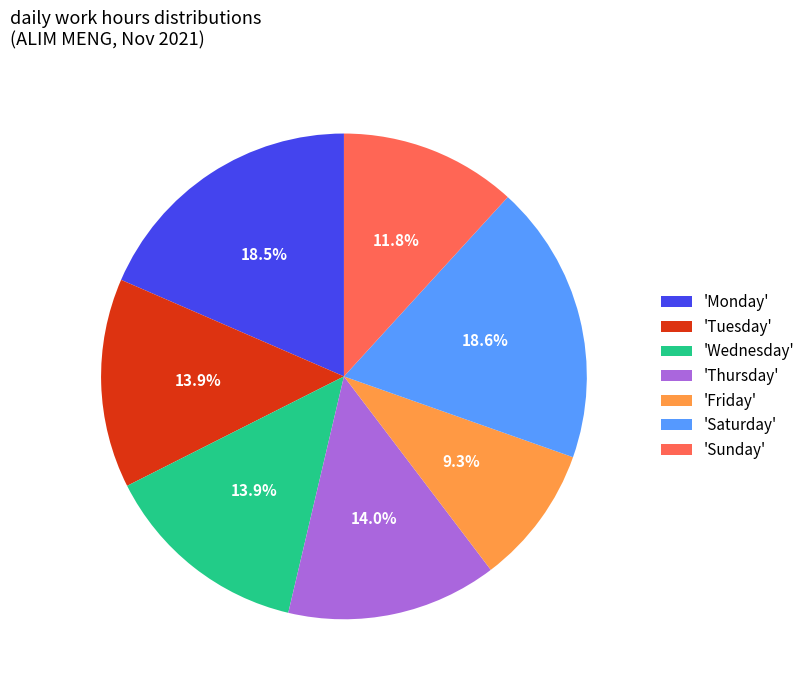

What is the smallest slice in the pie chart?

'Friday'